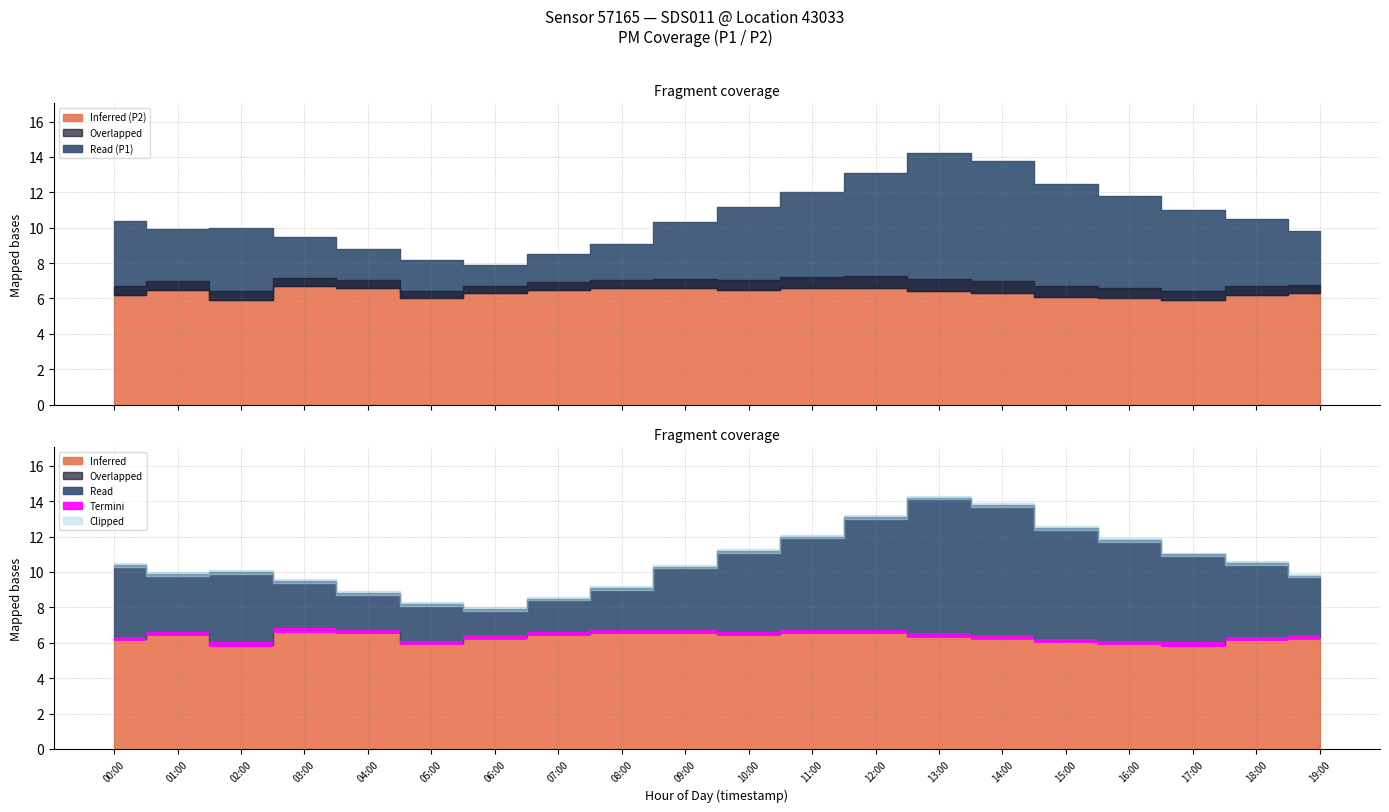

What is the sum of all P1 values?

212.5